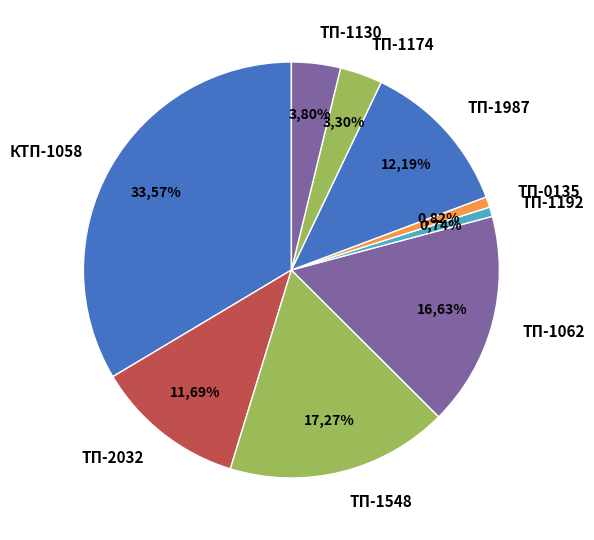

To the nearest percent, what is the average slice percentage?

11%